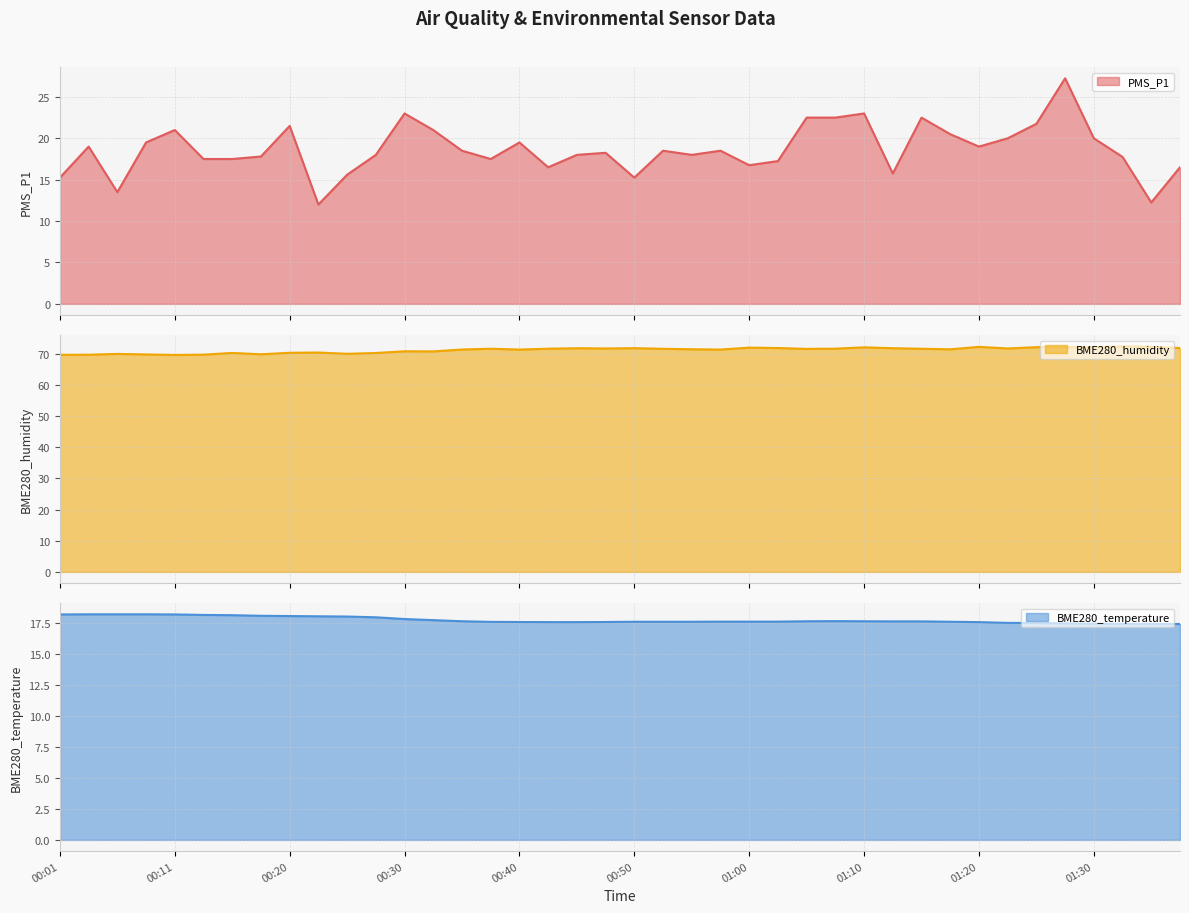

What is the difference between the highest and lowest values at 00:52?

53.9